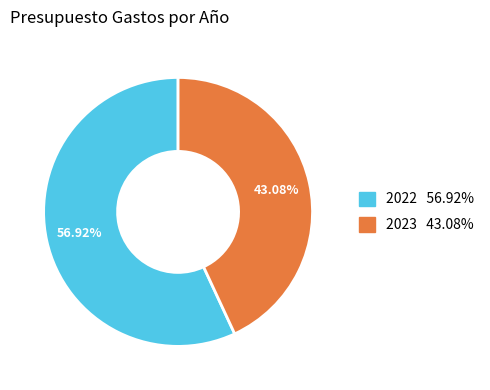

Which has a higher value, 2023 or 2022?

2022